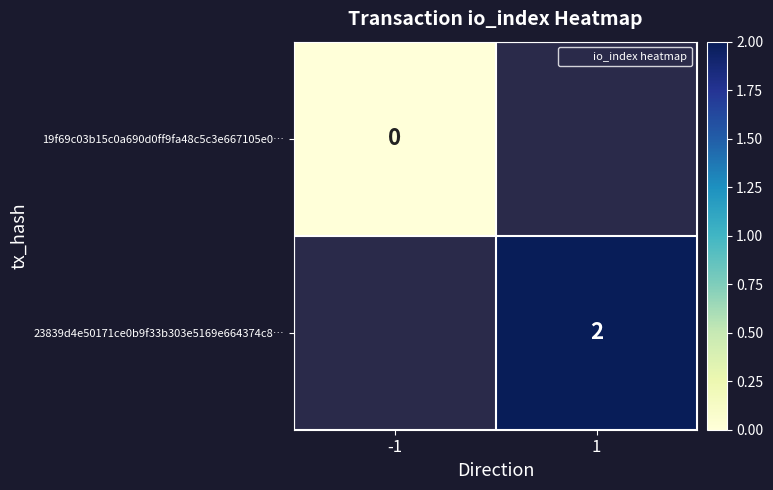

How many categories are shown in the chart?

2